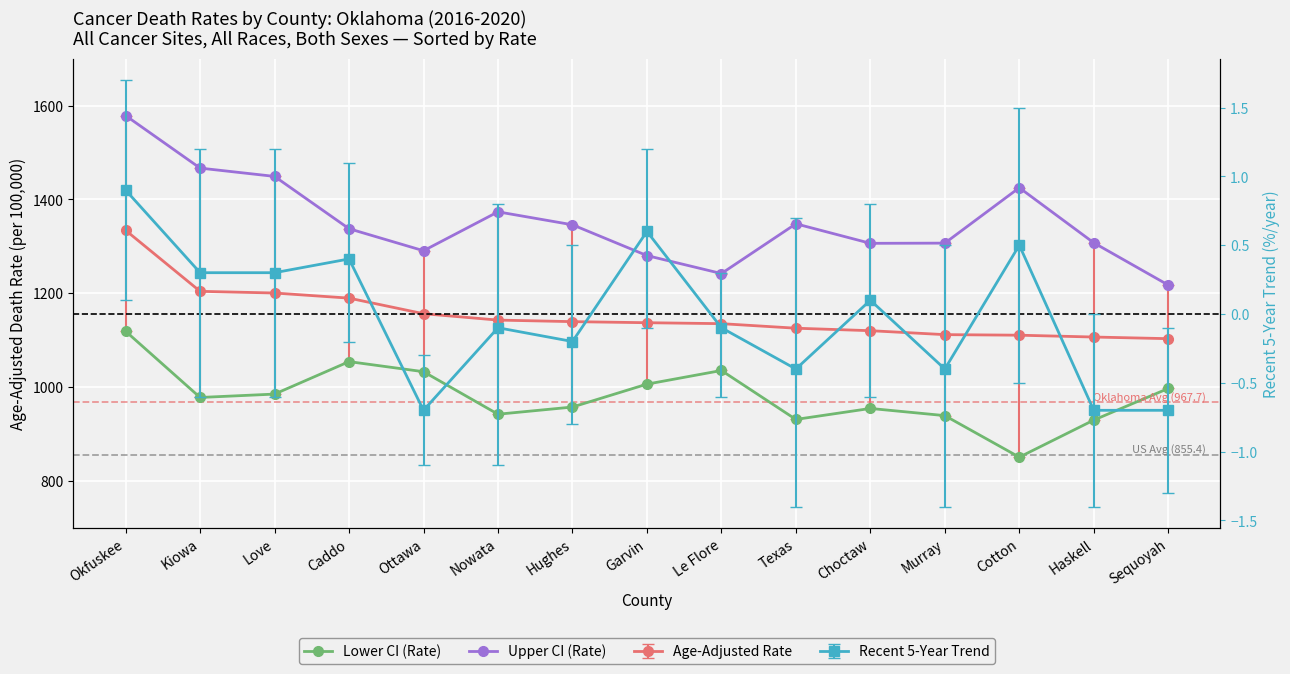

True or false: Lower CI (Rate) has a value of 509.7 at Cotton.

False